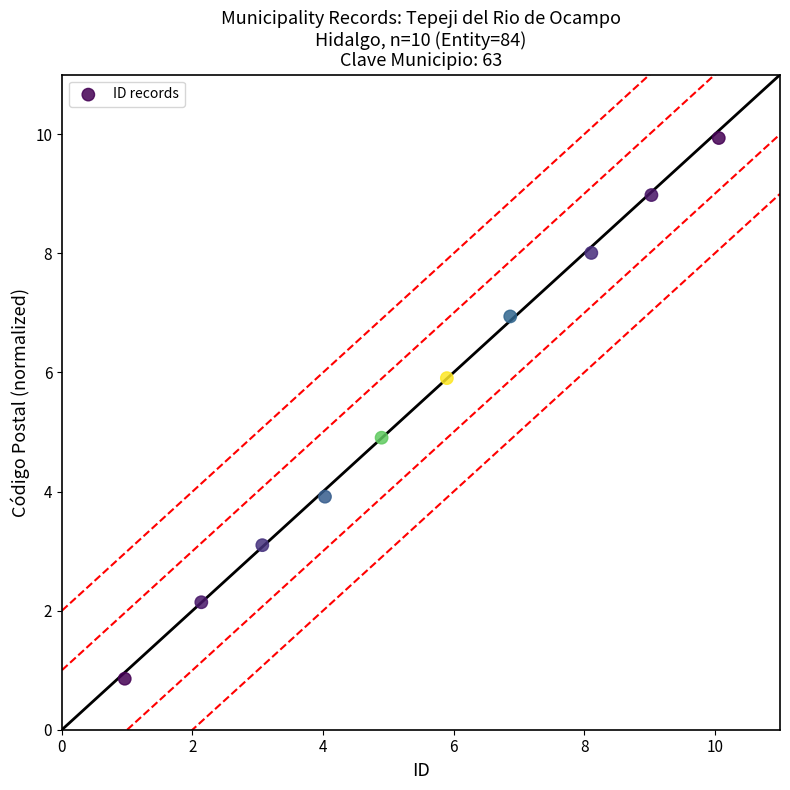

What is the average X value?

5.5